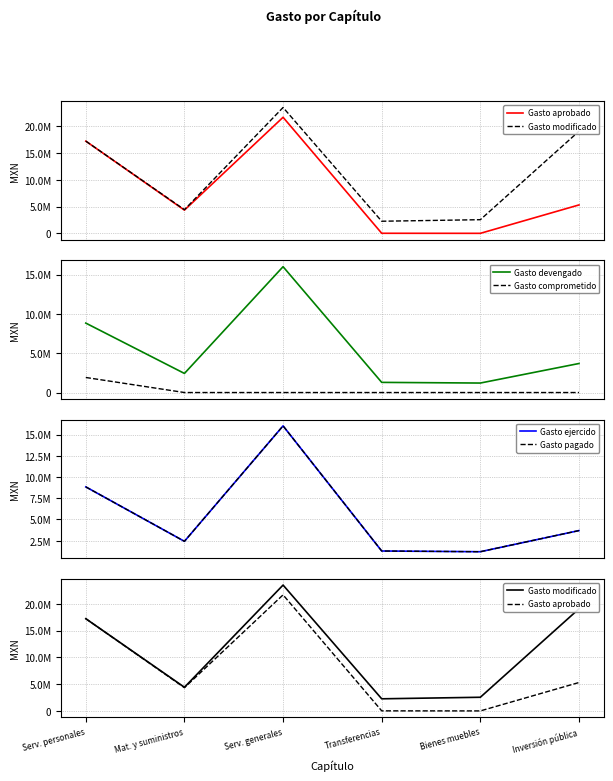

True or false: Gasto modificado and Gasto pagado cross at least once.

False